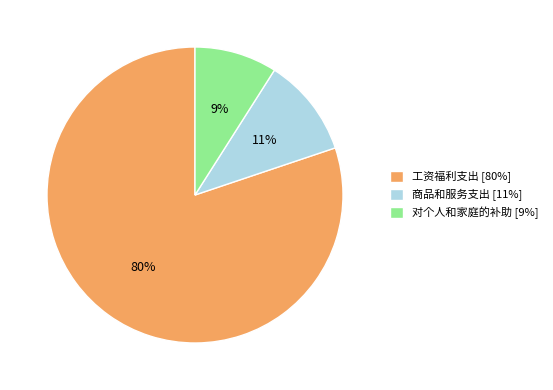

To the nearest percent, what is the difference between the 对个人和家庭的补助 and 工资福利支出 slice percentages?

71%